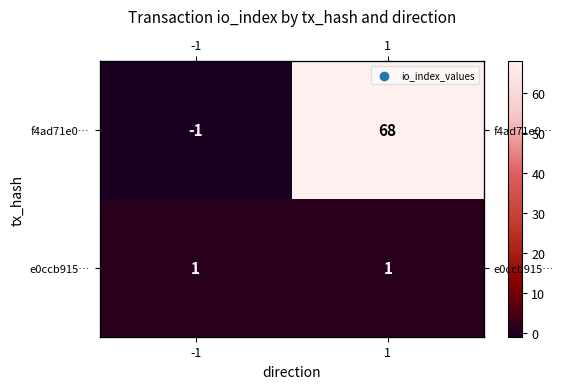

Is it true that f4ad71e0… equals -2 at -1?

False